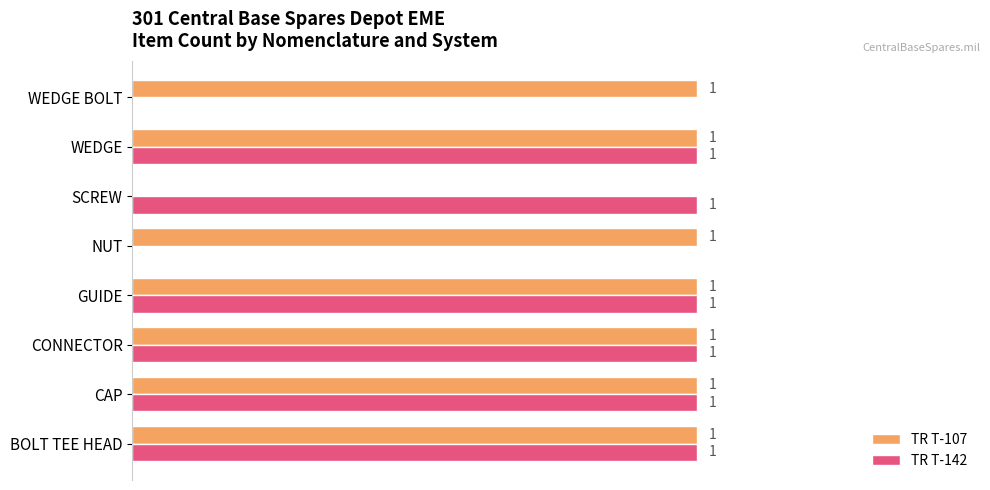

Which series has the largest total across all categories?

TR T-107